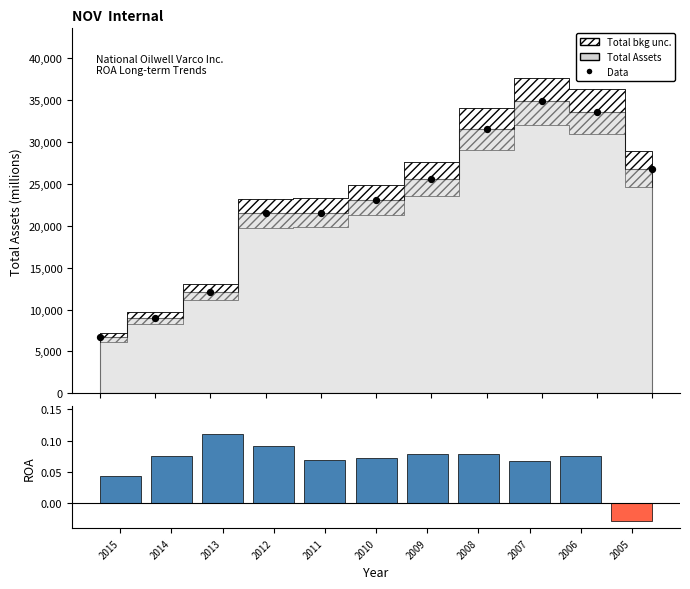

Which series has the largest total across all categories?

Data